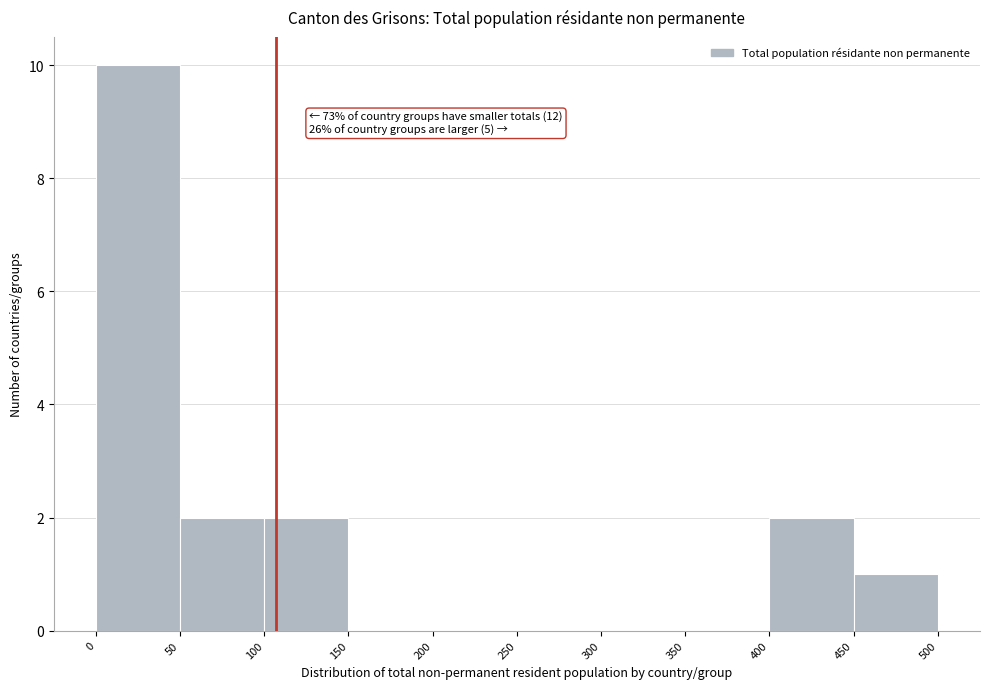

Over which range of the x-axis is the bar tallest?

0 to 50